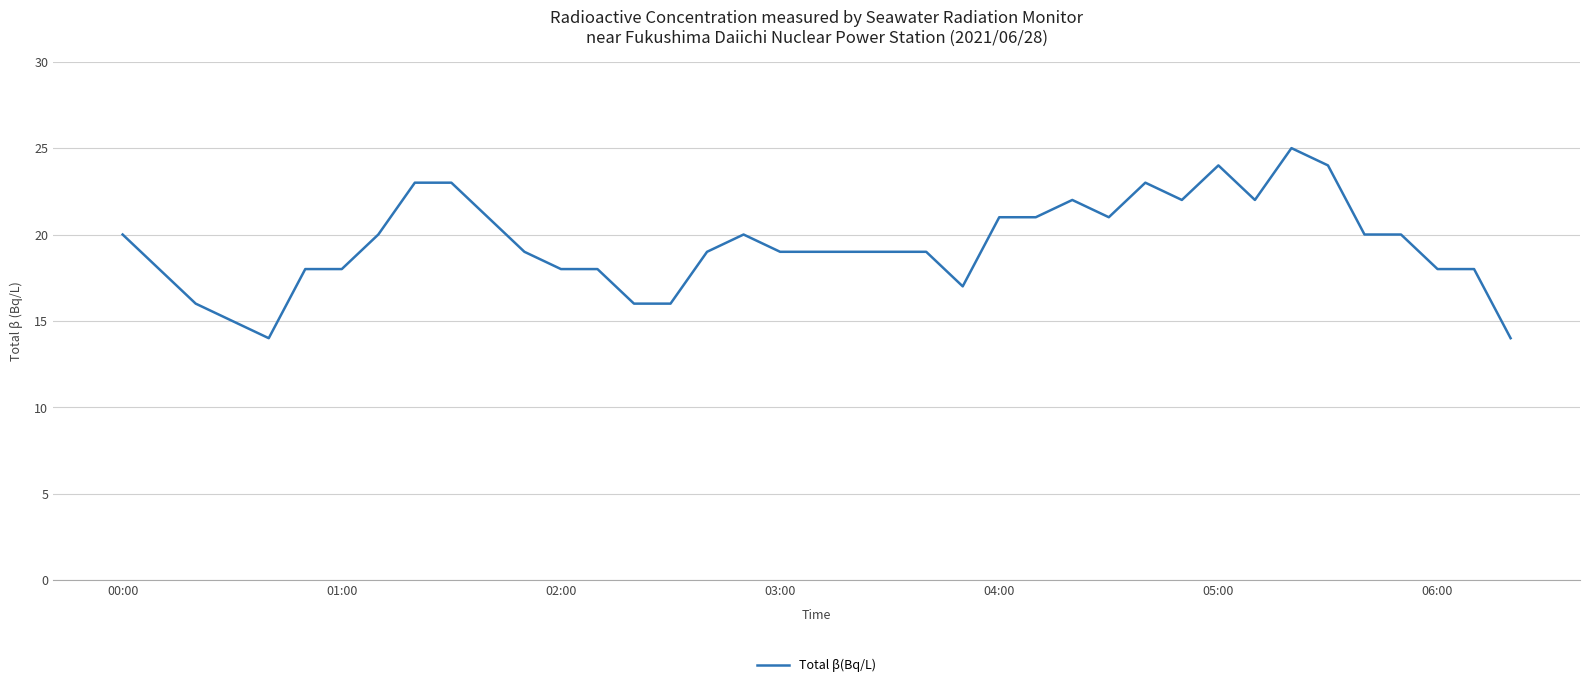

What is the difference between the maximum and second lowest values?

11